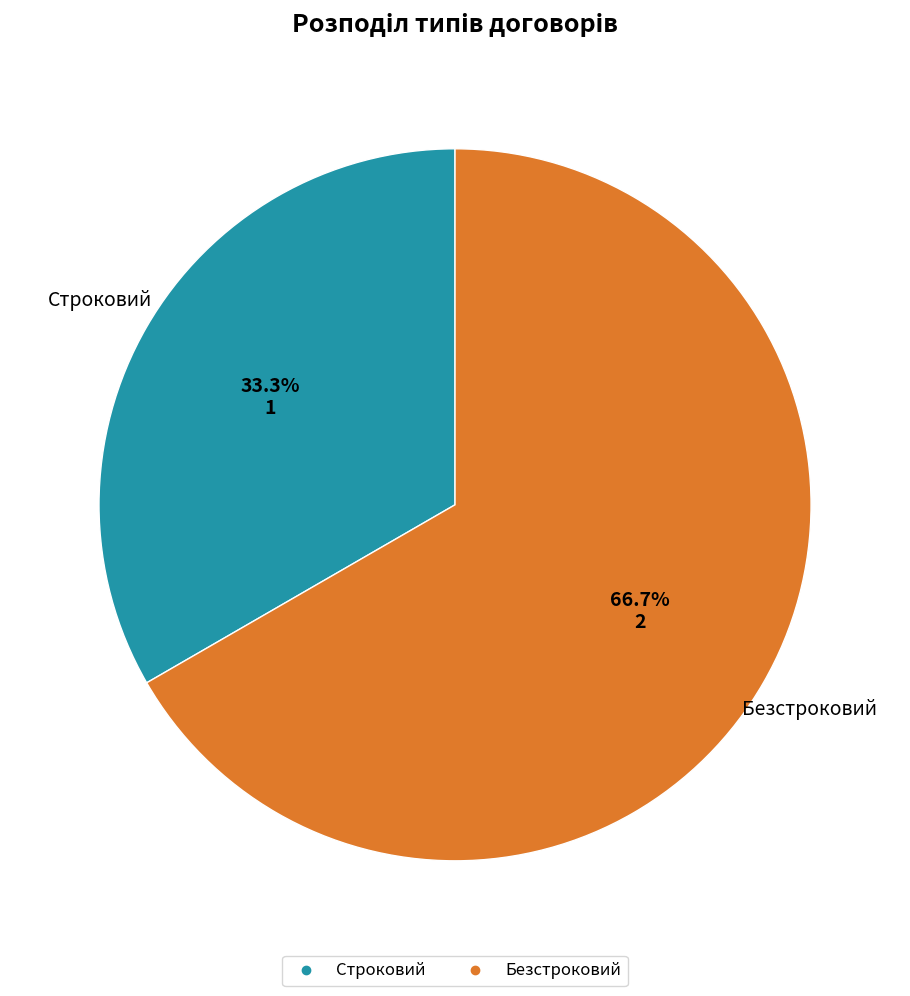

Count the number of slices in the pie.

2